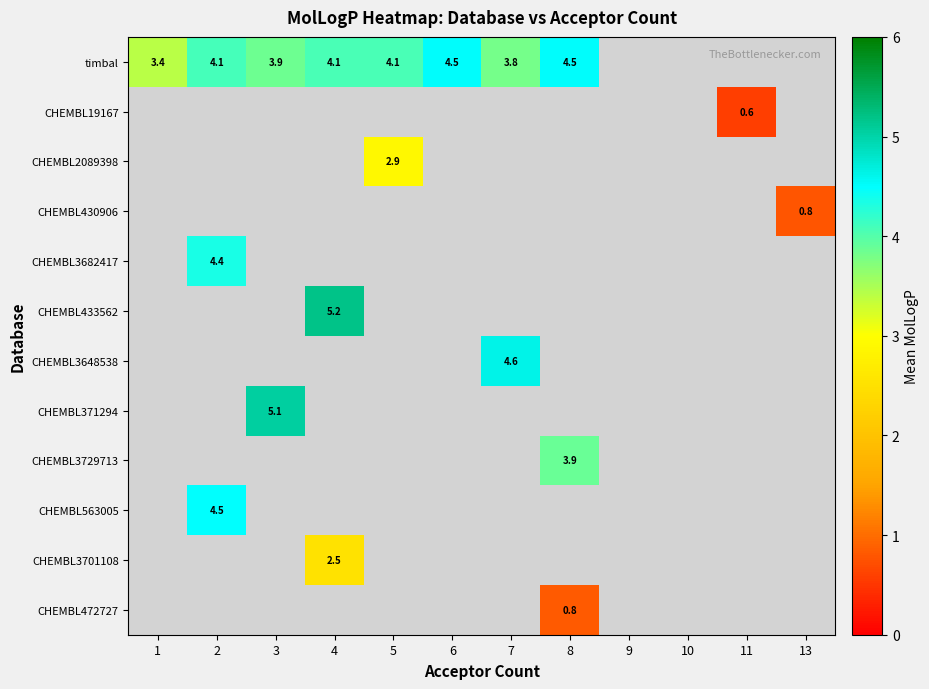

Which series changed the most between 1 and 6?

timbal